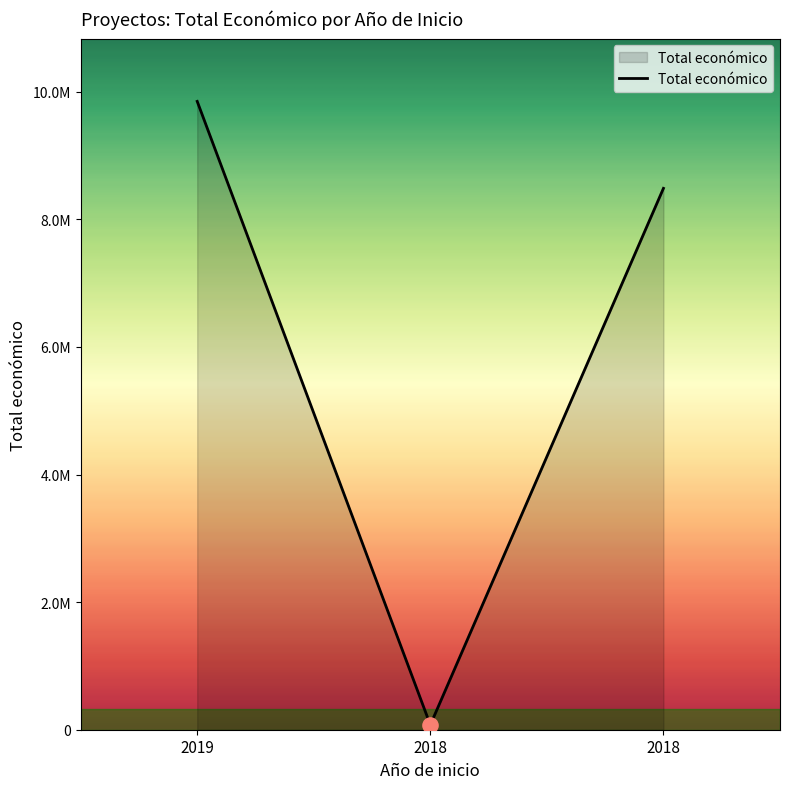

What is the ratio of the value at 2018 to the value at 2019?

0.9